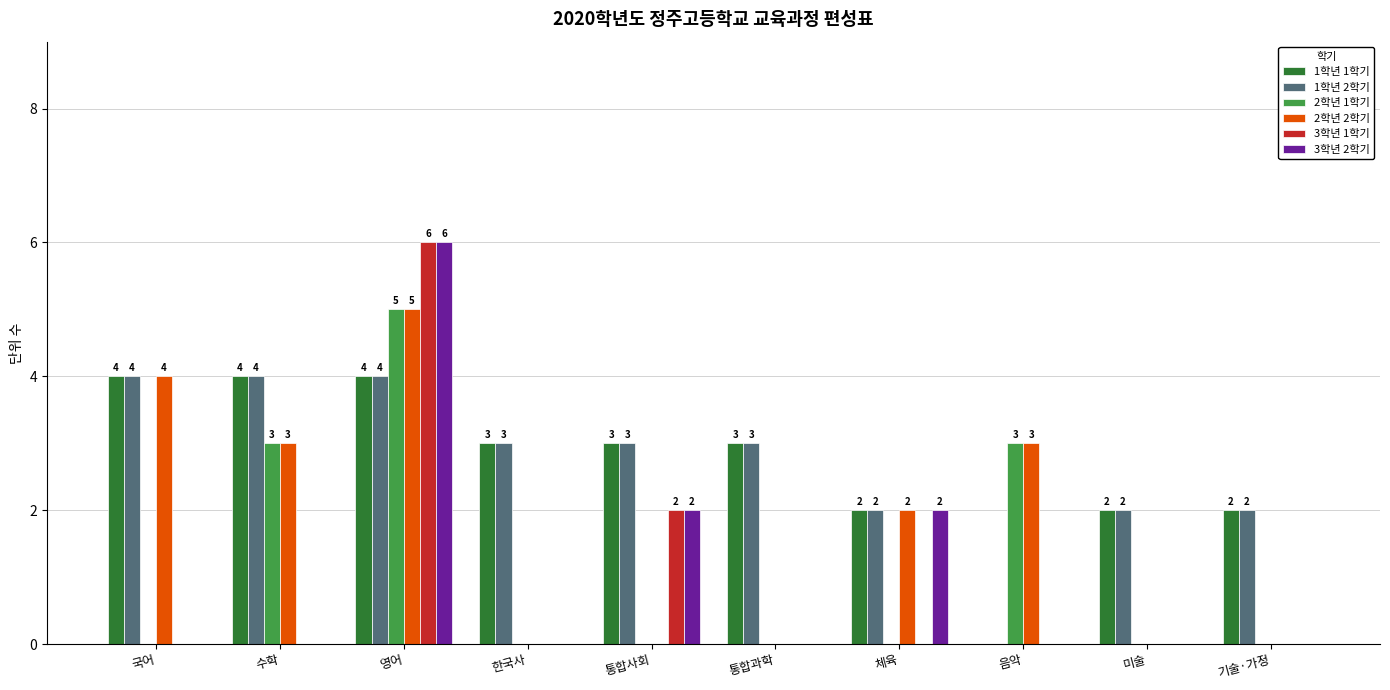

At which label is 3학년 1학기 closest to 3?

통합사회